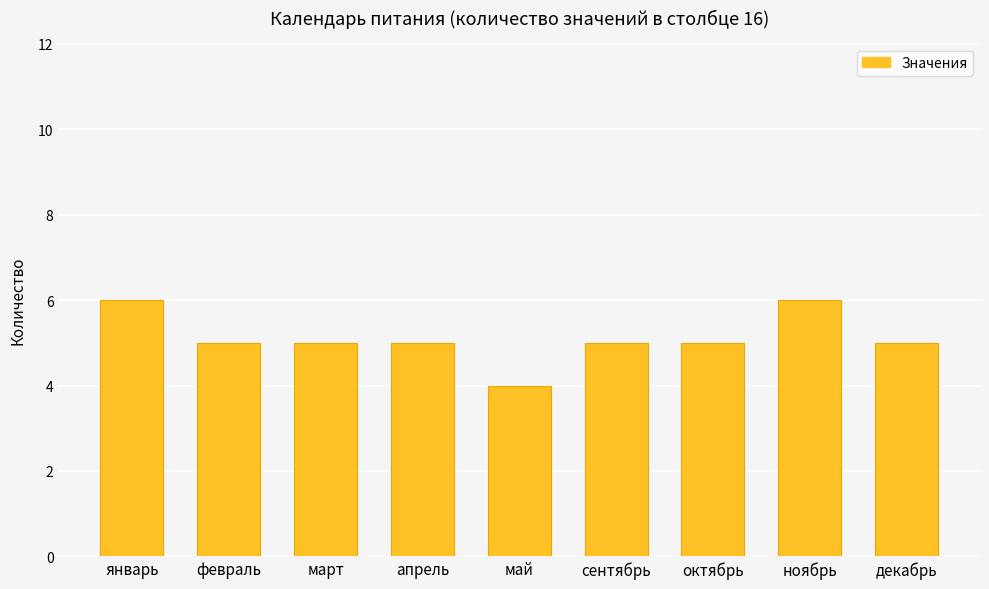

Count the number of categories in the chart.

9